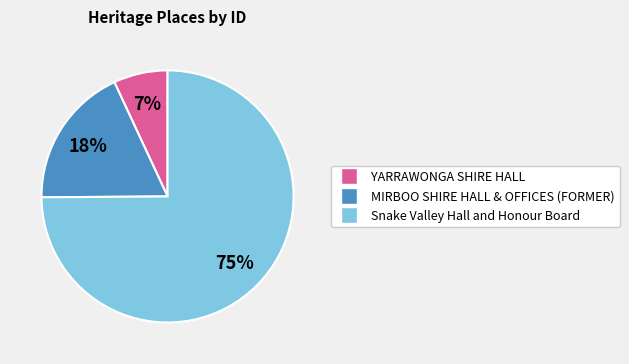

Which category has the smallest portion of the pie?

YARRAWONGA SHIRE HALL